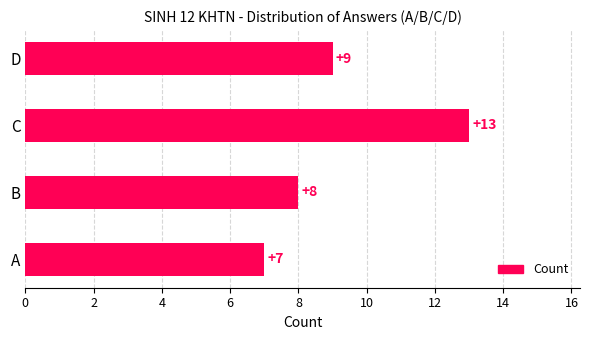

Between D and A, which is larger?

D